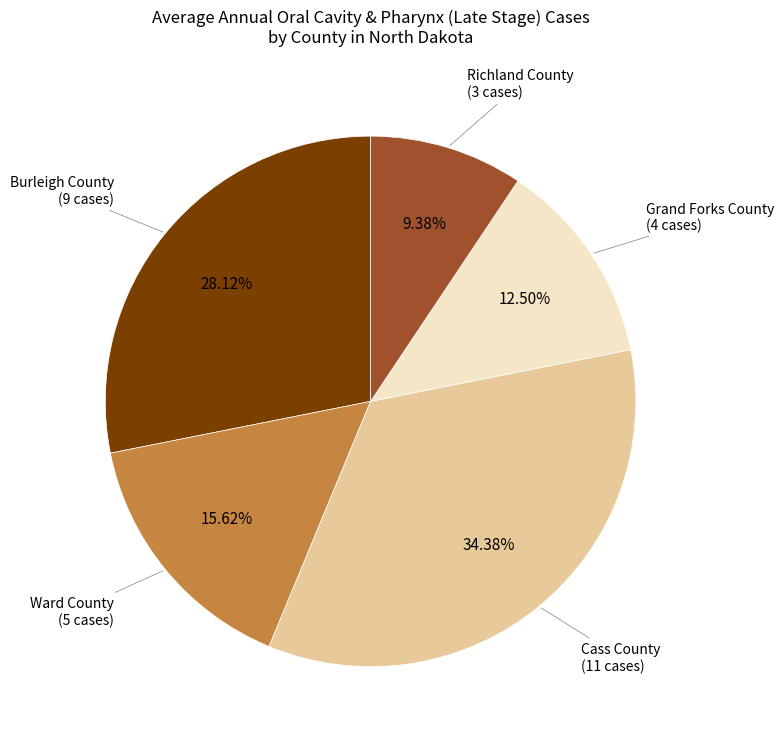

Which has a higher value, Cass County or Ward County?

Cass County